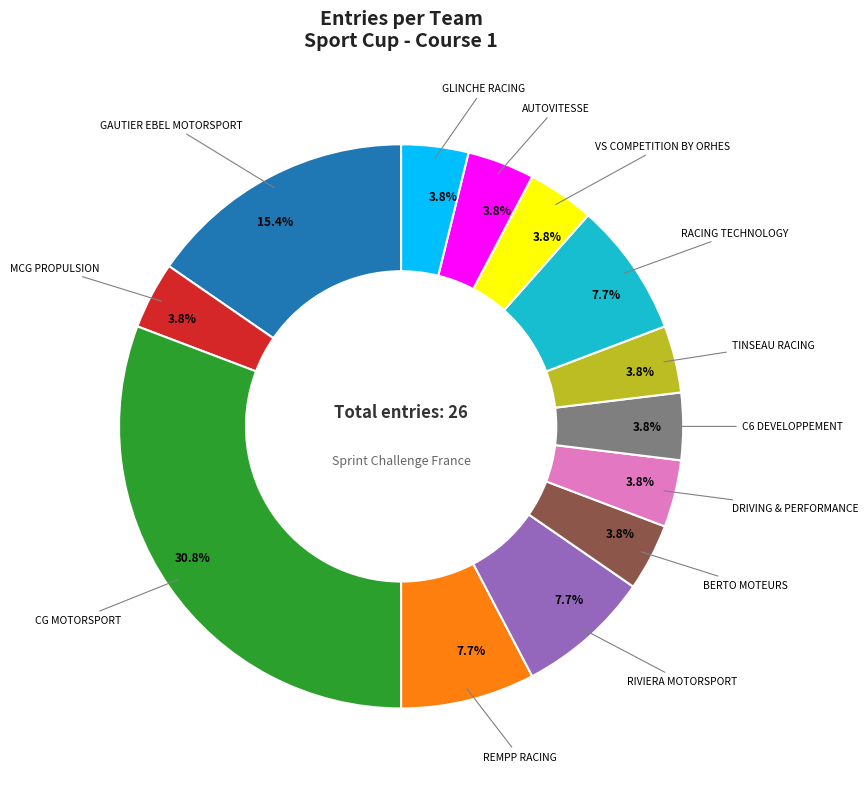

Is there a majority slice in this chart?

No